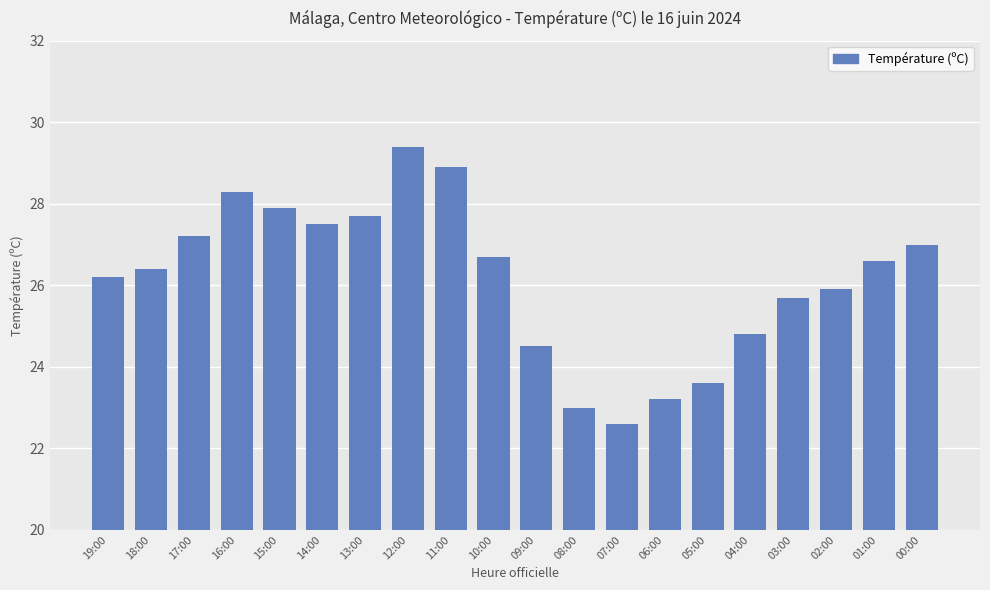

How many categories are shown in the chart?

20